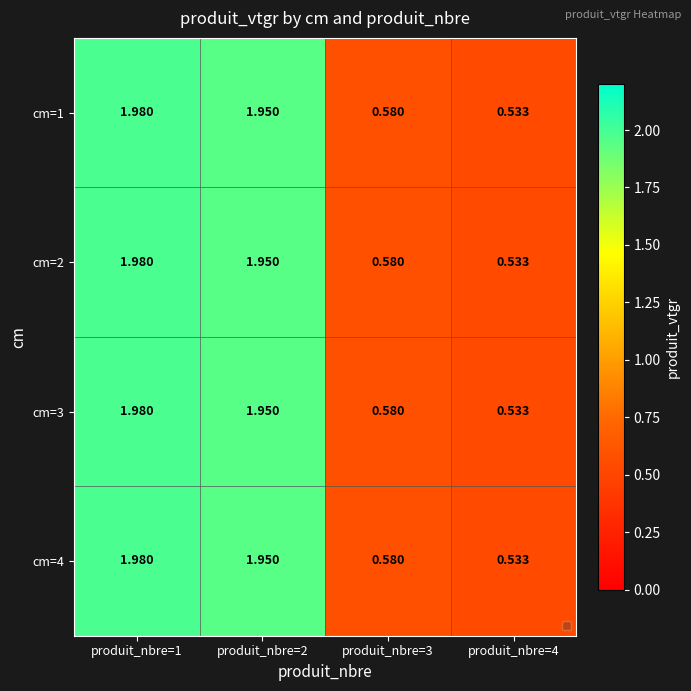

Is the value of cm=3 at produit_nbre=4 greater than the value of cm=4 at produit_nbre=3?

No